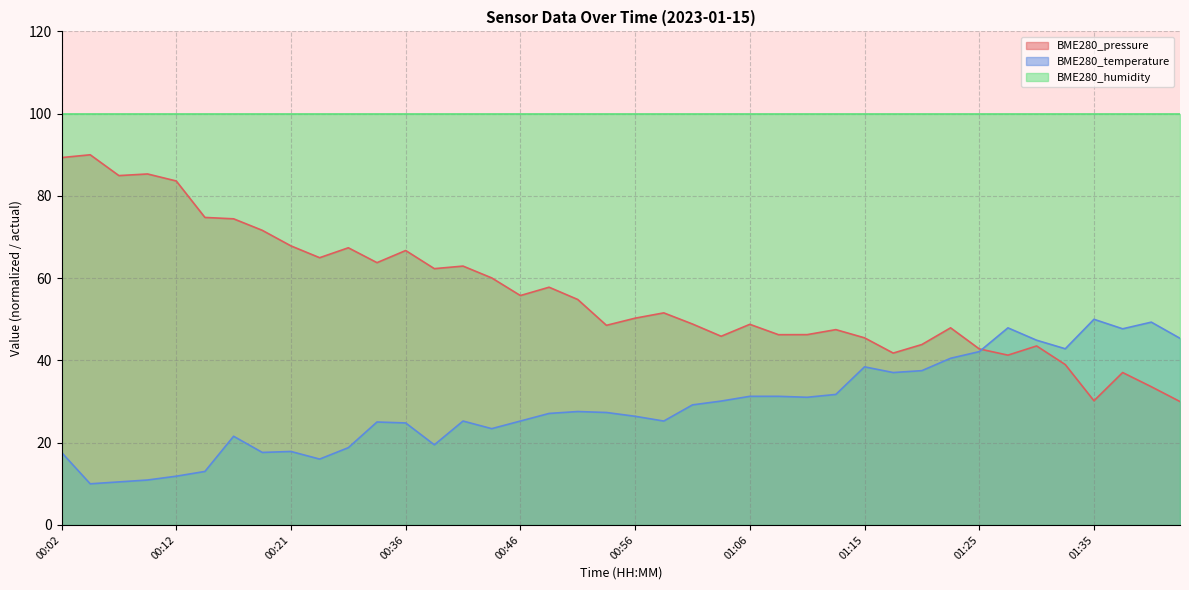

What are all the series names shown in the legend?

BME280_pressure, BME280_temperature, BME280_humidity